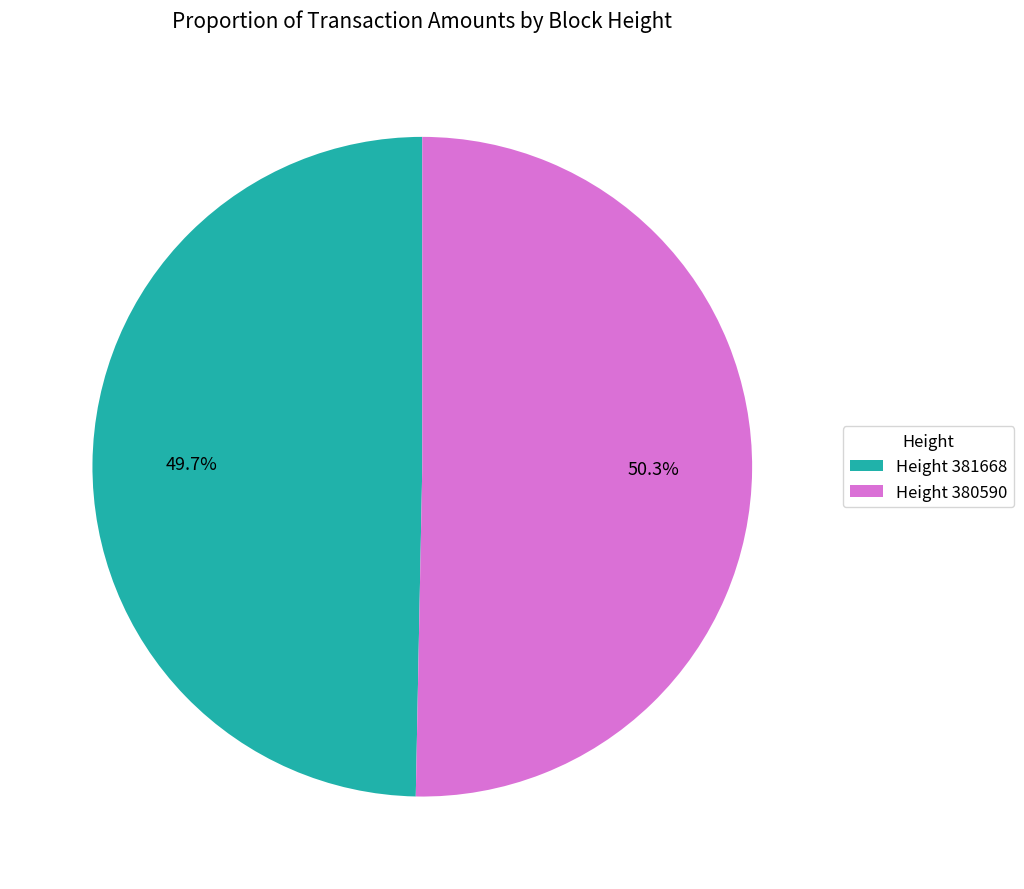

Which slice is the largest?

Height 380590